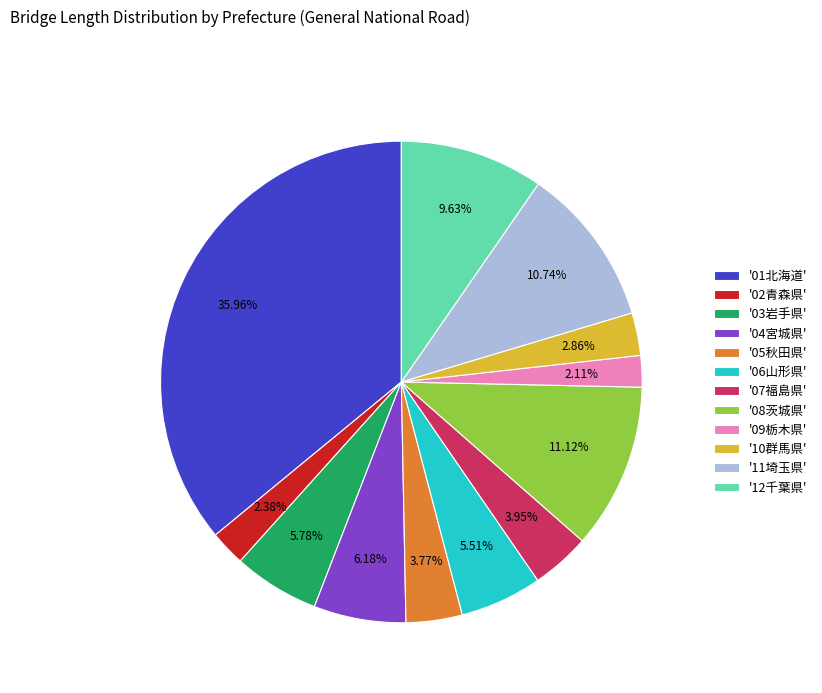

Which has a higher value, '05秋田県' or '02青森県'?

'05秋田県'